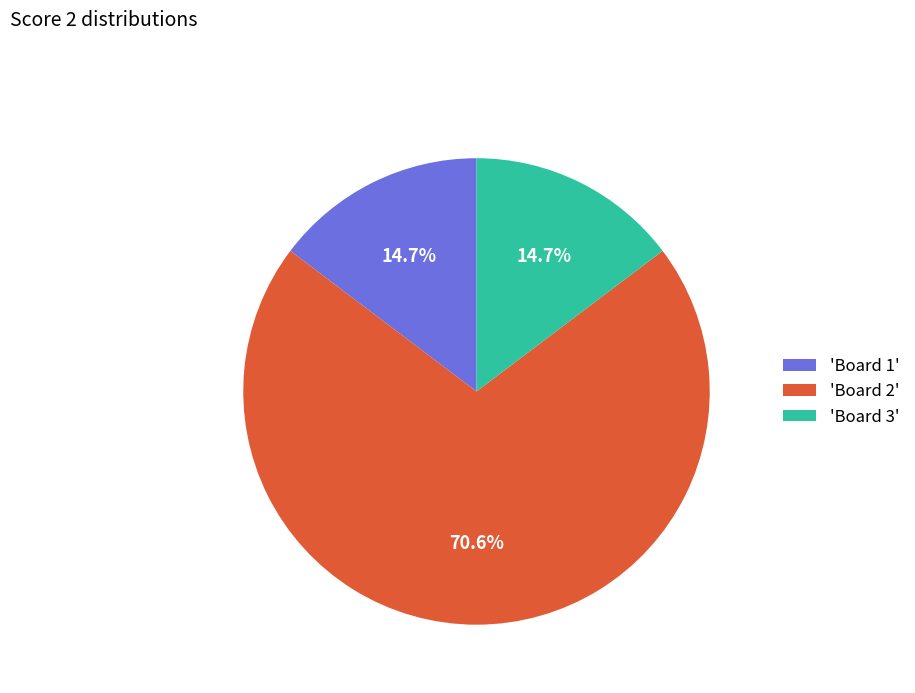

What is the largest slice in the pie chart?

'Board 2'